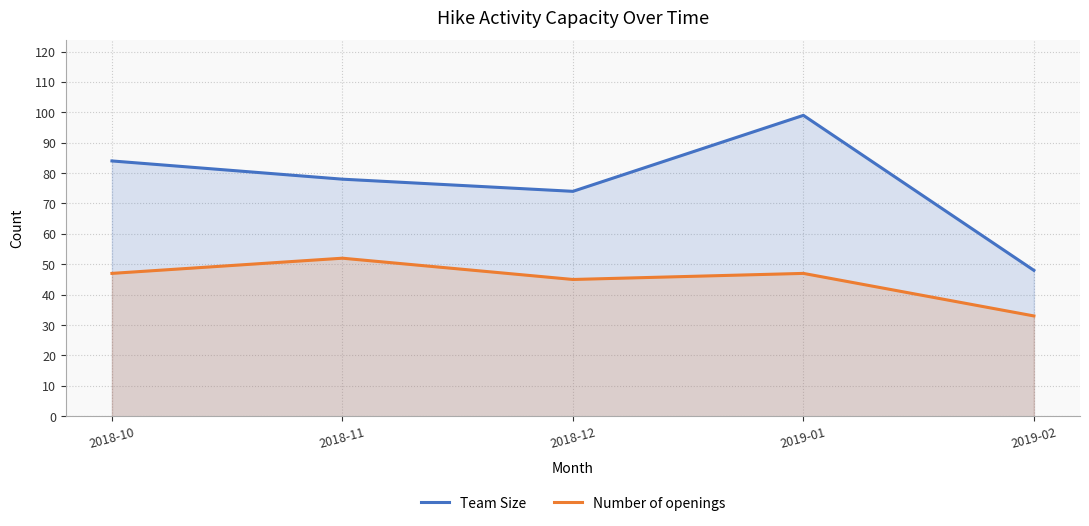

Where is Number of openings nearest to the value 42?

2018-12